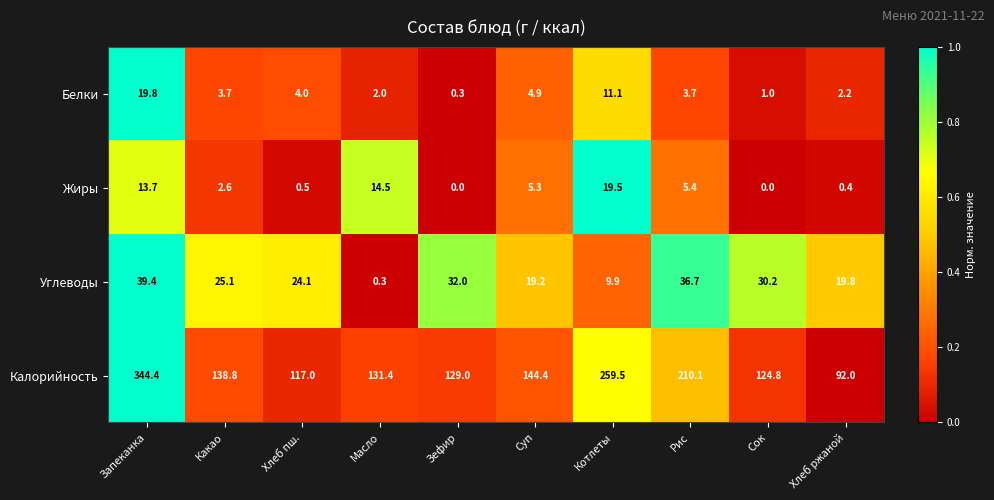

What is the difference between the highest and lowest values at Котлеты?

249.6